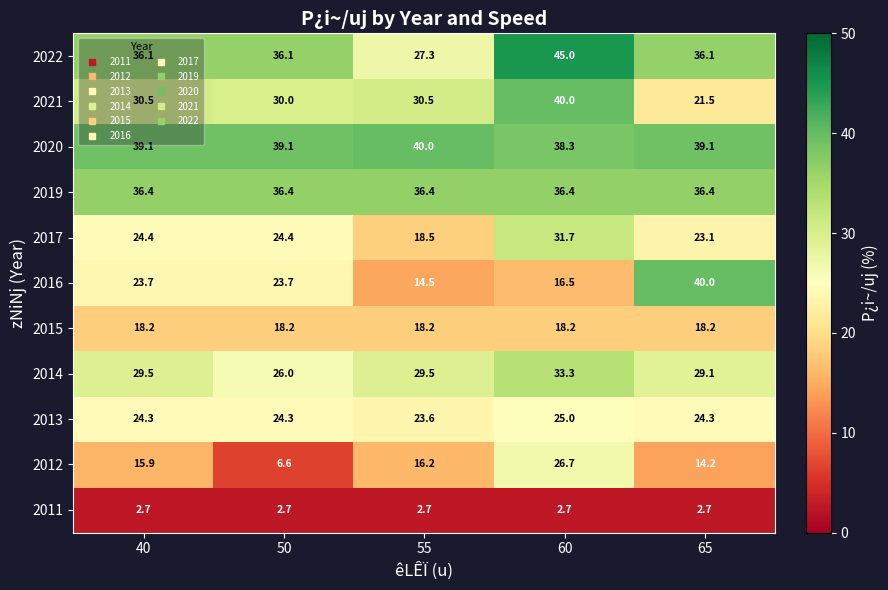

Which category has the lowest value in the 2012 series?

50